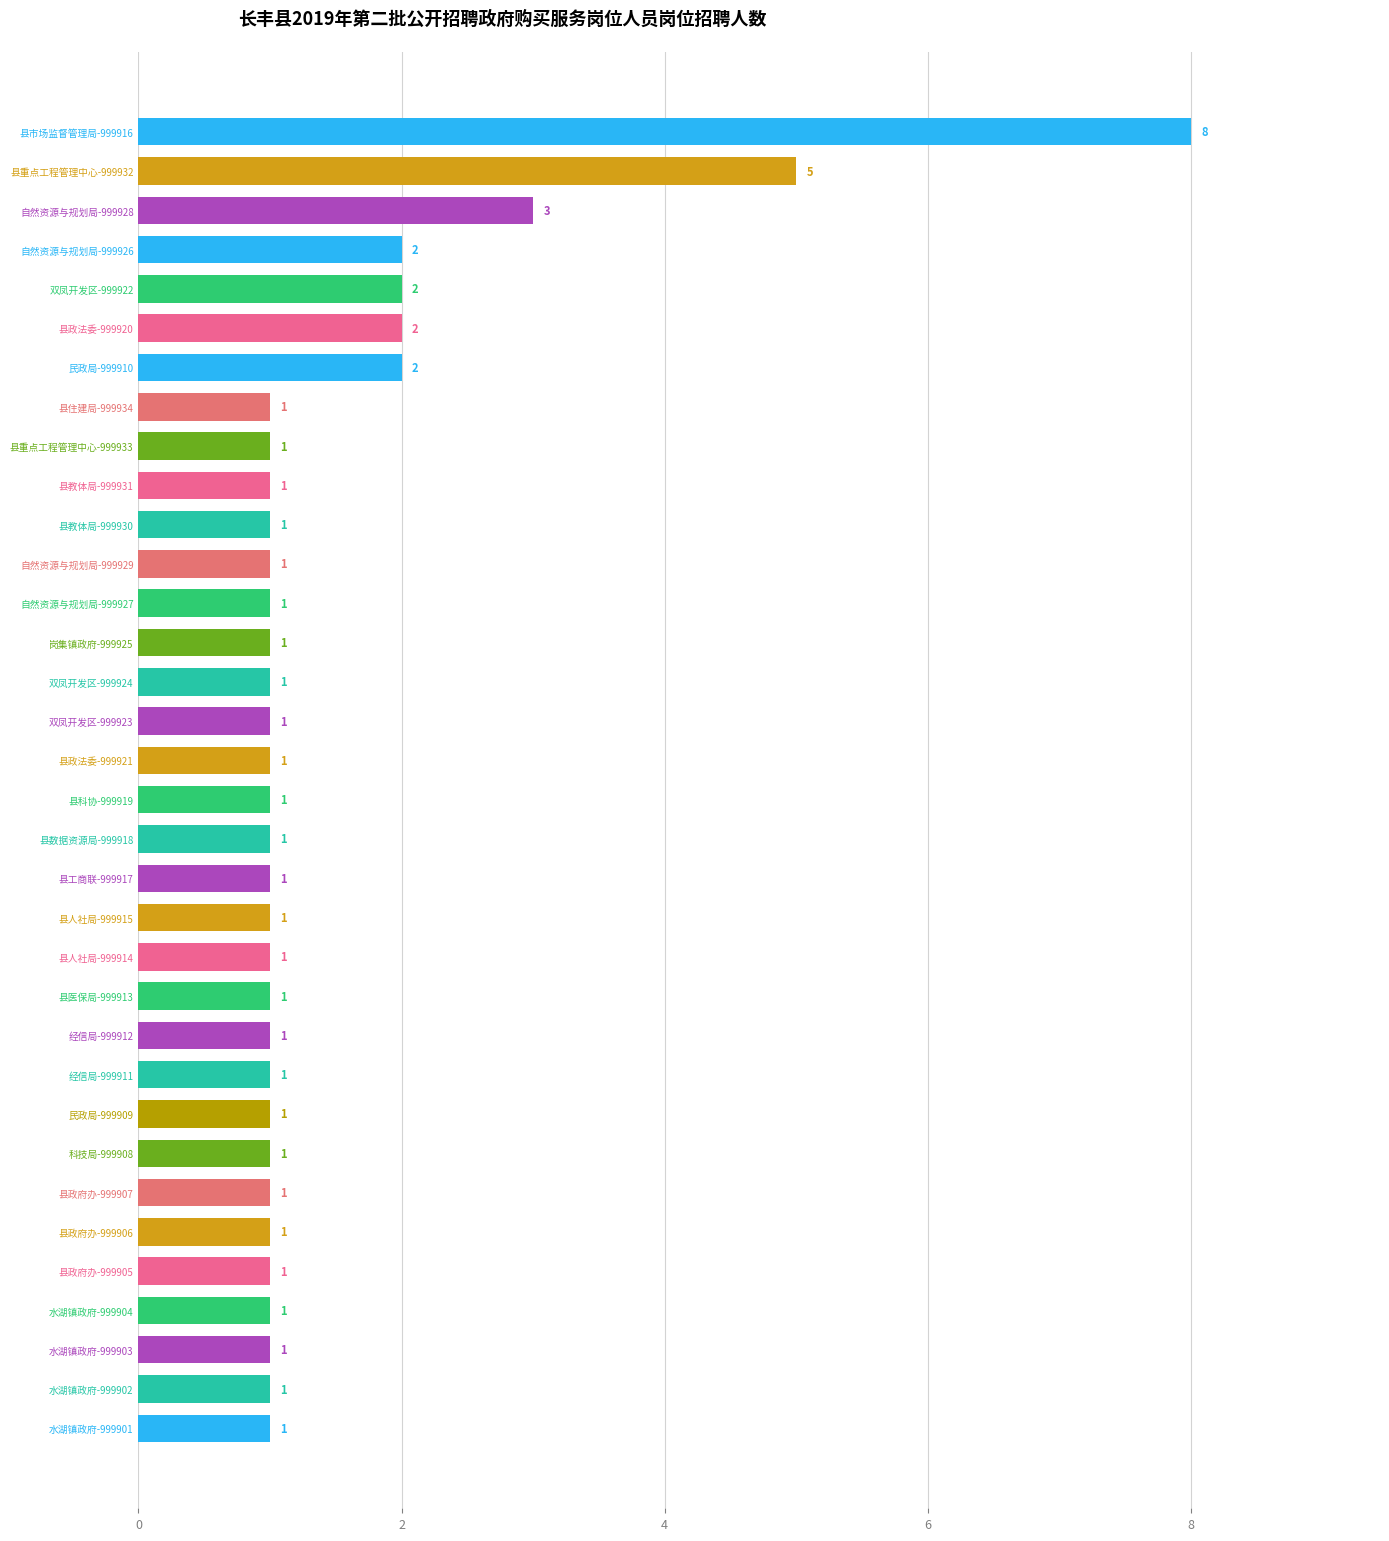

Reading top to bottom, list all the values displayed in this chart.

8	5	3	2	2	2	2	1	1	1	1	1	1	1	1	1	1	1	1	1	1	1	1	1	1	1	1	1	1	1	1	1	1	1